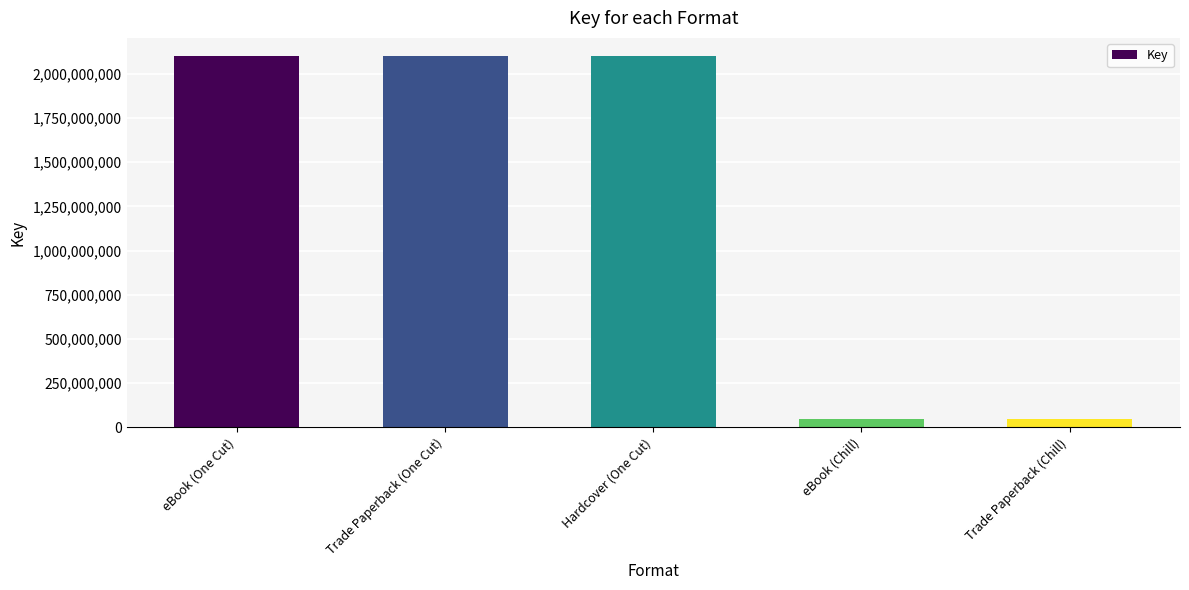

The chart shows a value of 2098123613 at Hardcover (One Cut). True or false?

True